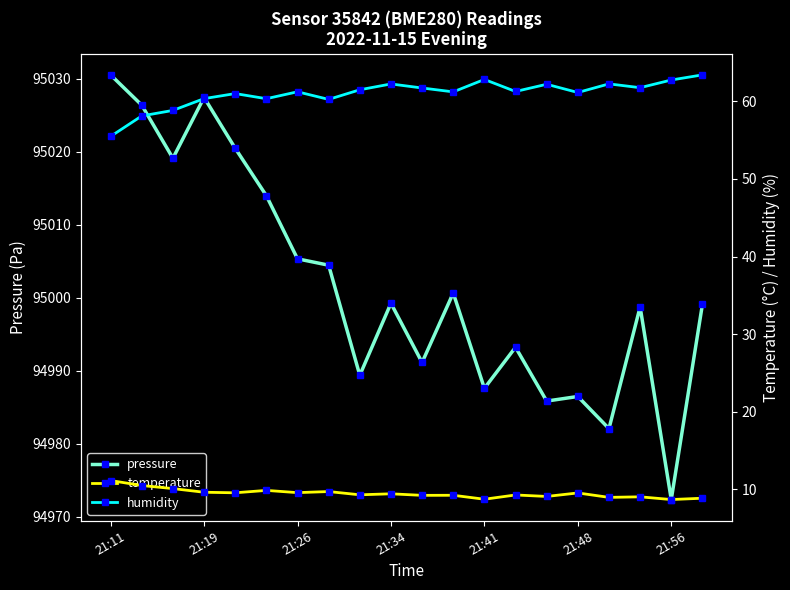

Where is the first local maximum for pressure?

21:19